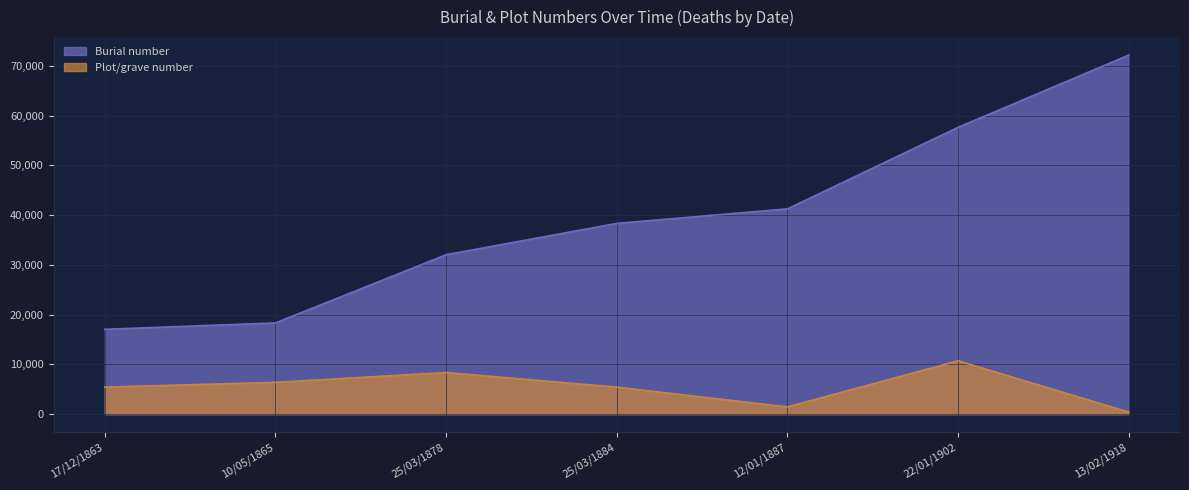

At 17/12/1863, list the series in order from largest to smallest.

Burial number, Plot/grave number